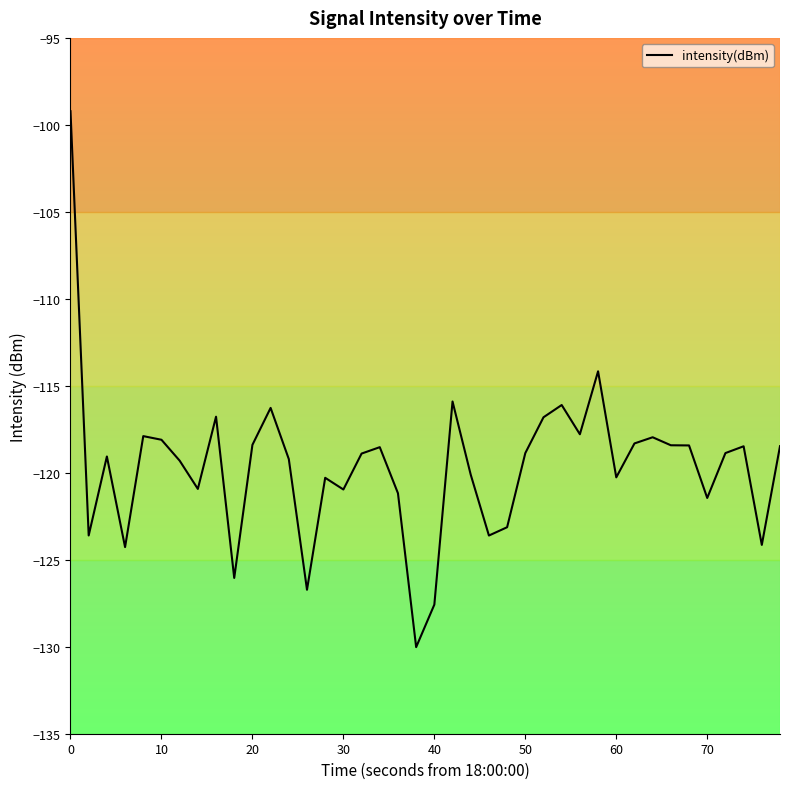

Is this an area chart (filled region under the line)?

No